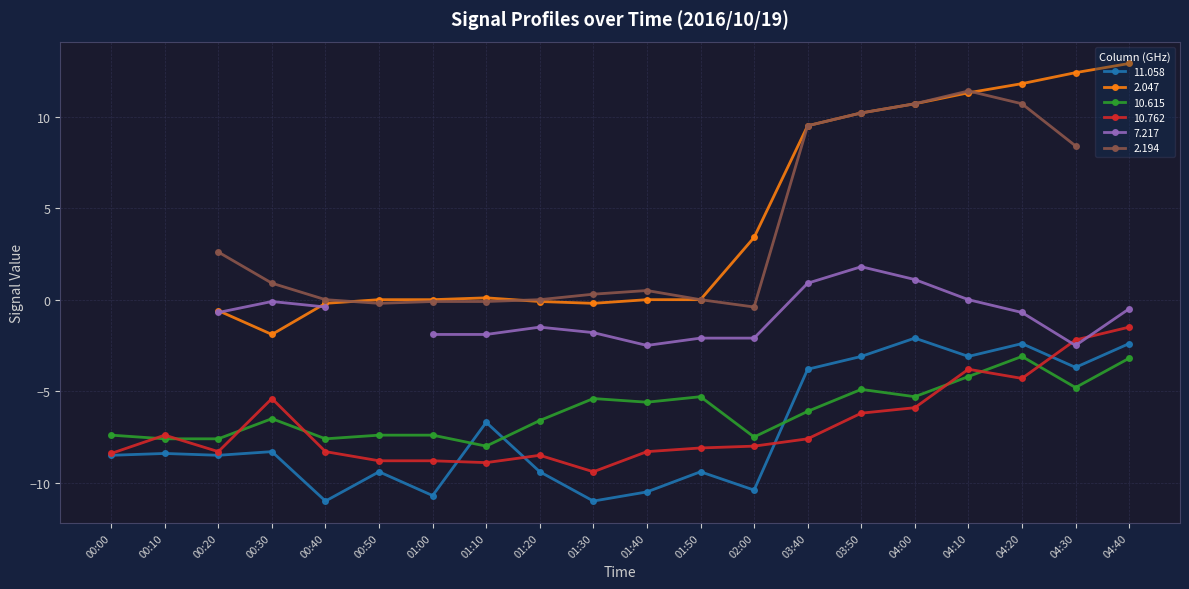

At which category does the chart reach its minimum across all series?

00:40